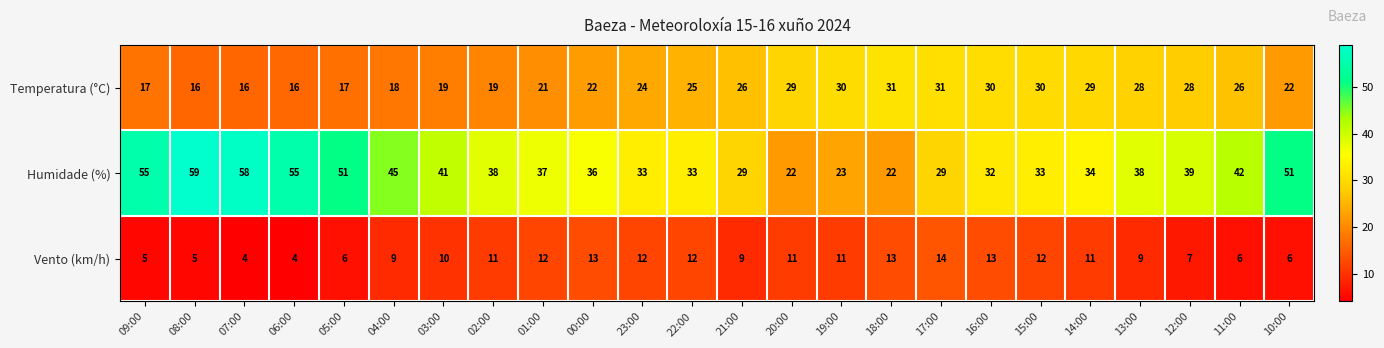

What is the difference between the maximum and minimum values in the Temperatura (°C) series?

15